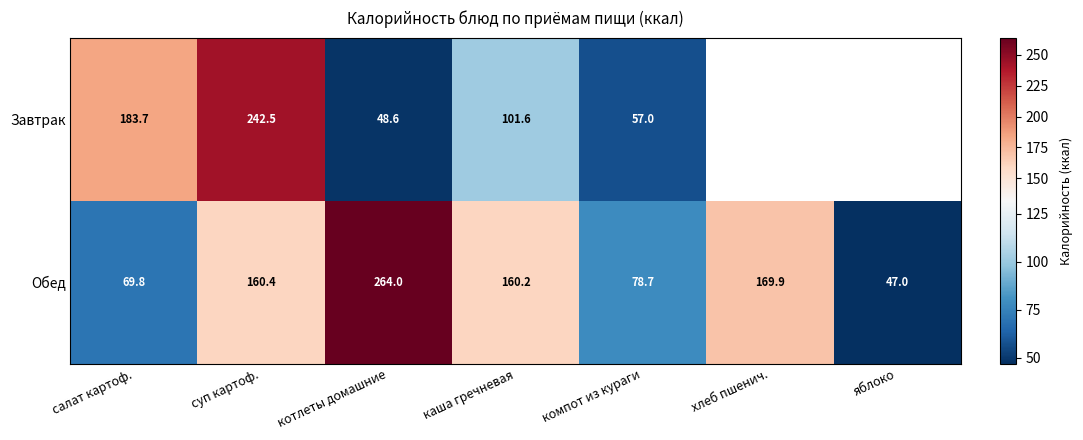

What is the difference between the maximum and second lowest values in the Обед series?

194.2